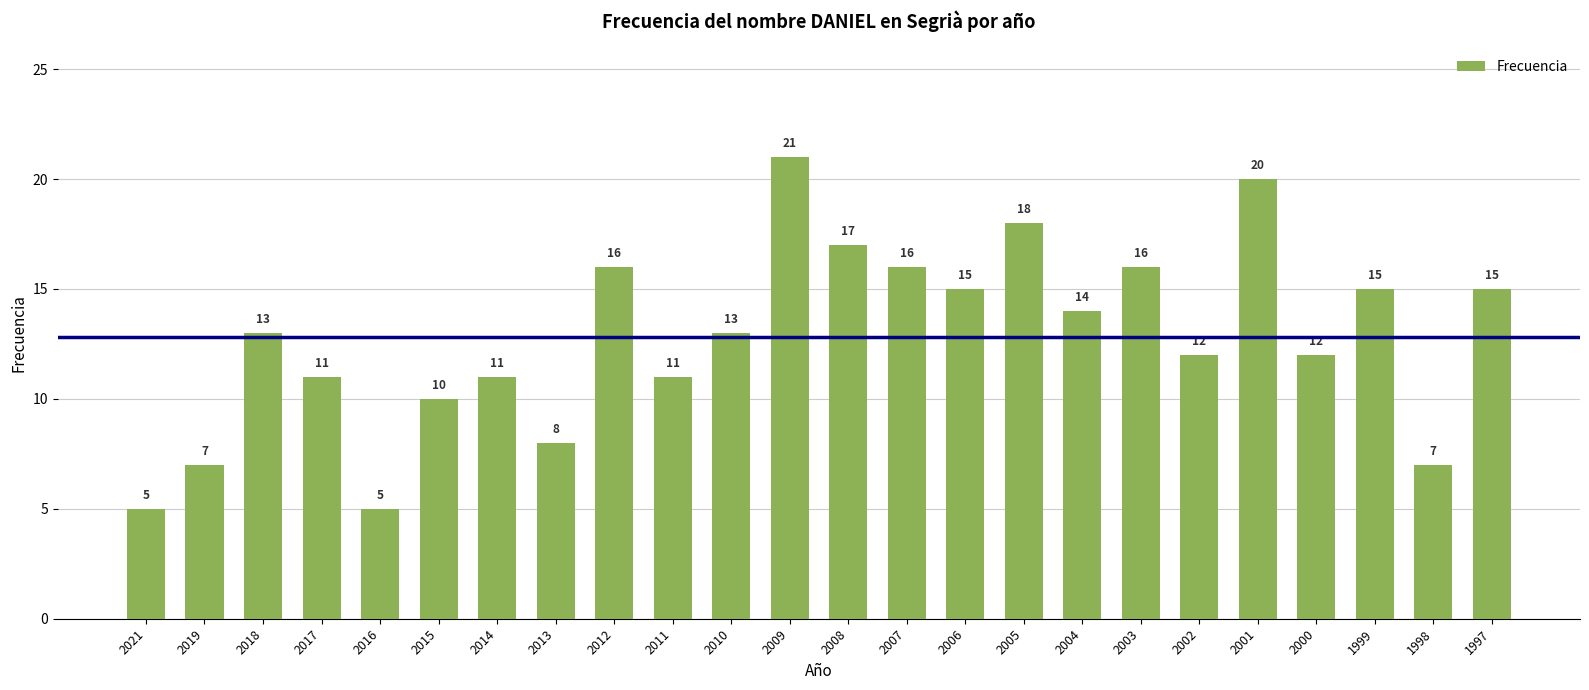

Reading right to left, list all the values displayed in this chart.

1997=15	1998=7	1999=15	2000=12	2001=20	2002=12	2003=16	2004=14	2005=18	2006=15	2007=16	2008=17	2009=21	2010=13	2011=11	2012=16	2013=8	2014=11	2015=10	2016=5	2017=11	2018=13	2019=7	2021=5